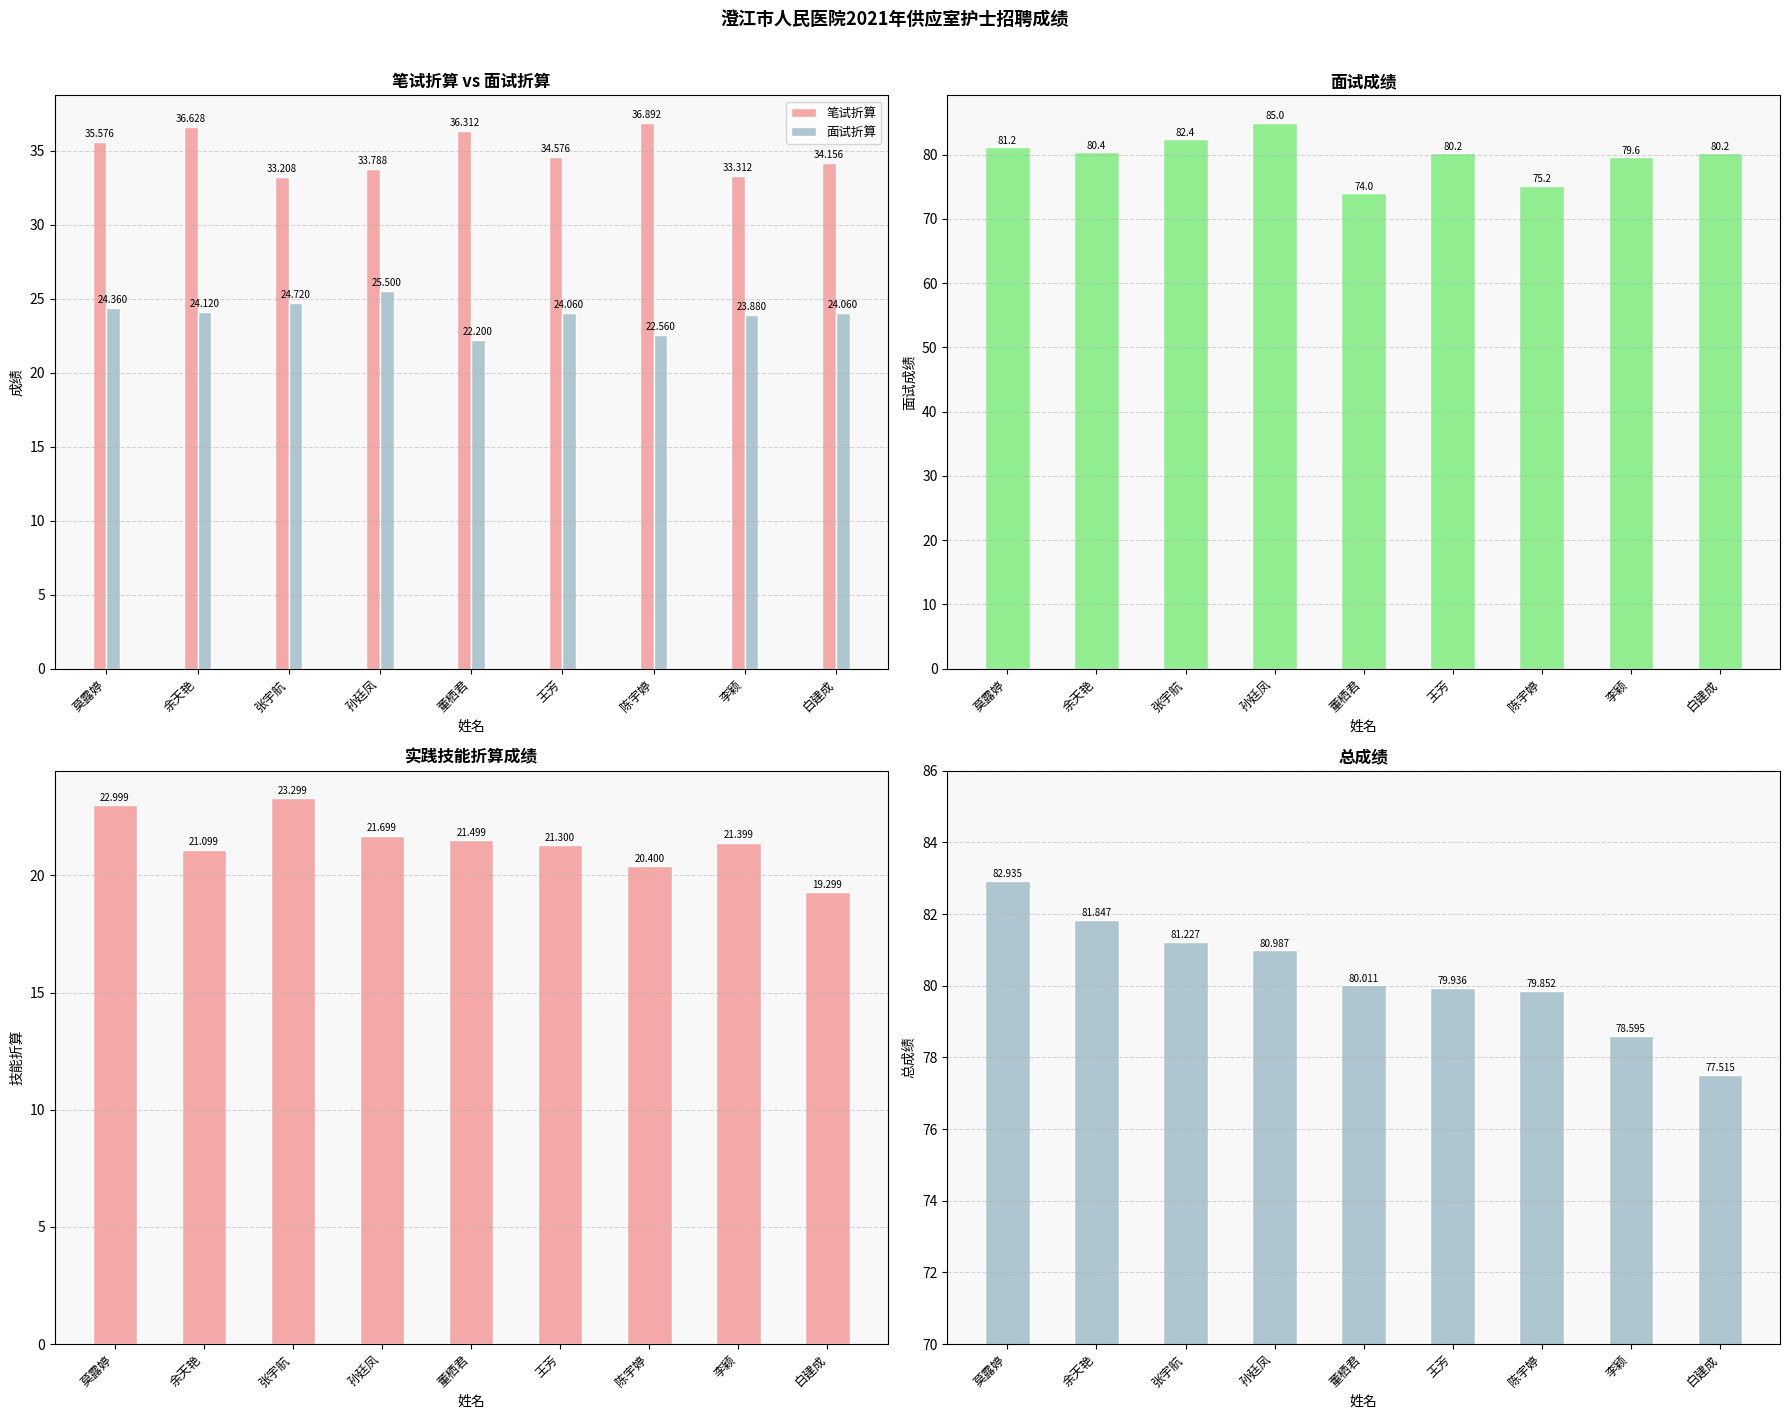

What is the label of the 6th bar from the right?

孙廷凤